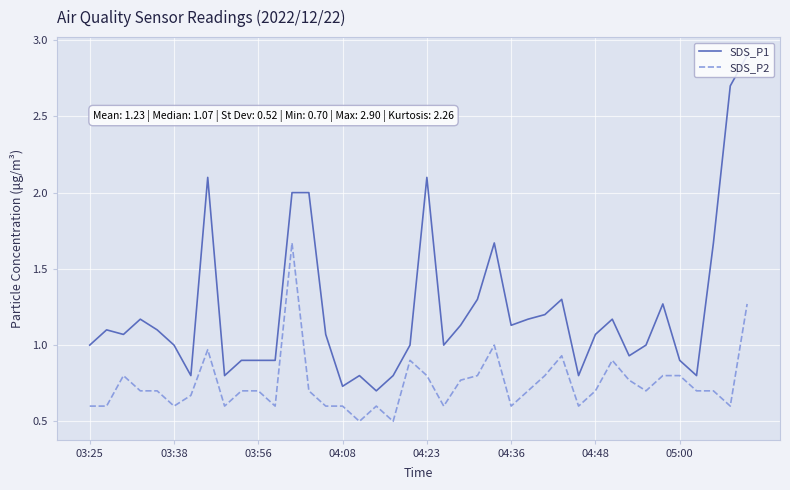

What is the difference between the maximum and minimum values in the SDS_P1 series?

2.2